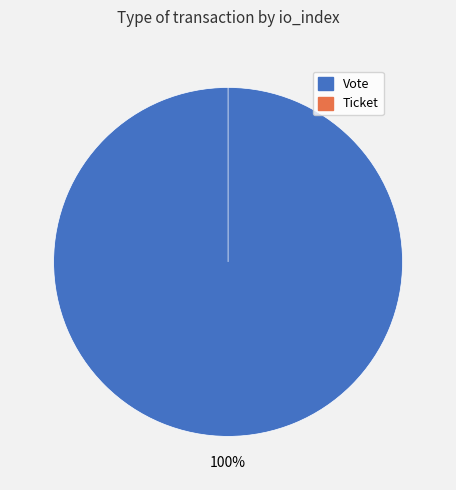

To the nearest percent, what is the difference between the Ticket and Vote slice percentages?

100%